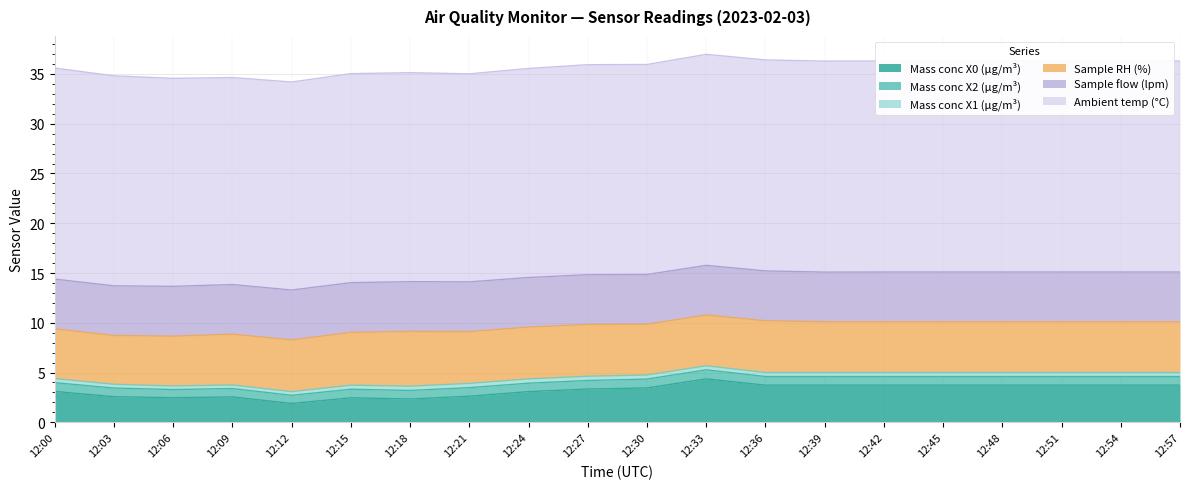

What is the value of the Mass conc X1 (μg/m³) point at the 1st from the left?

0.4